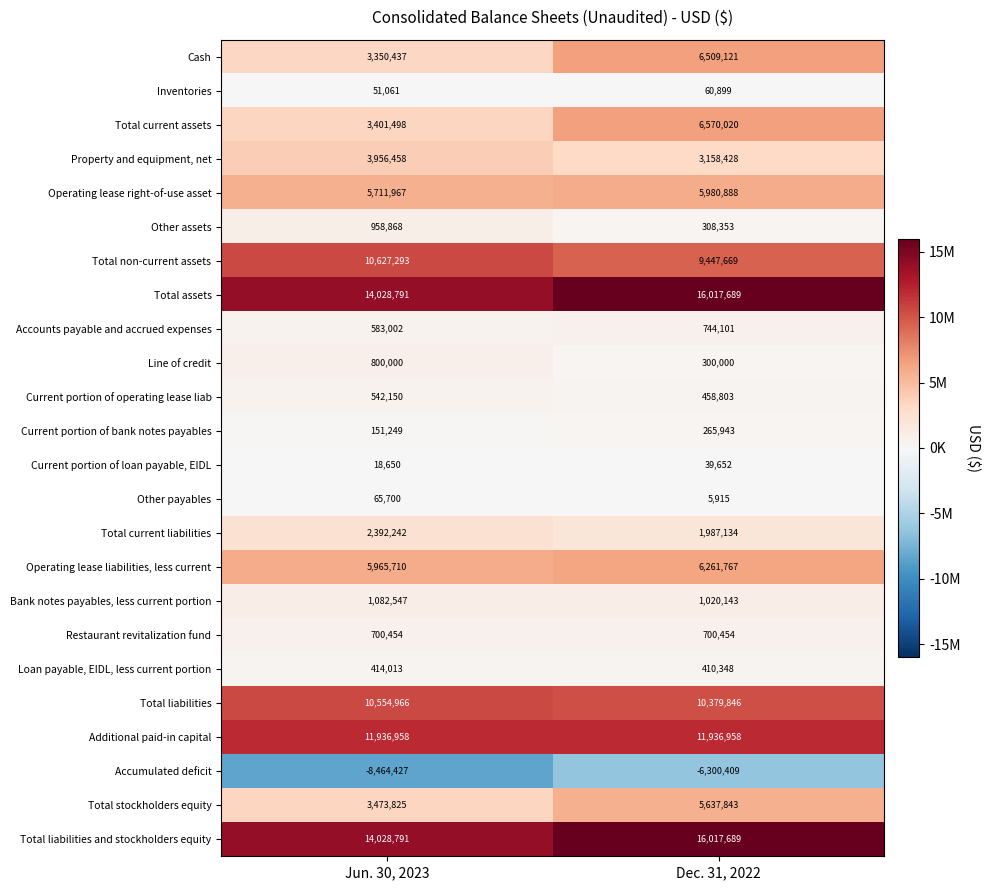

What is the average value of the Total current liabilities series?

2189688